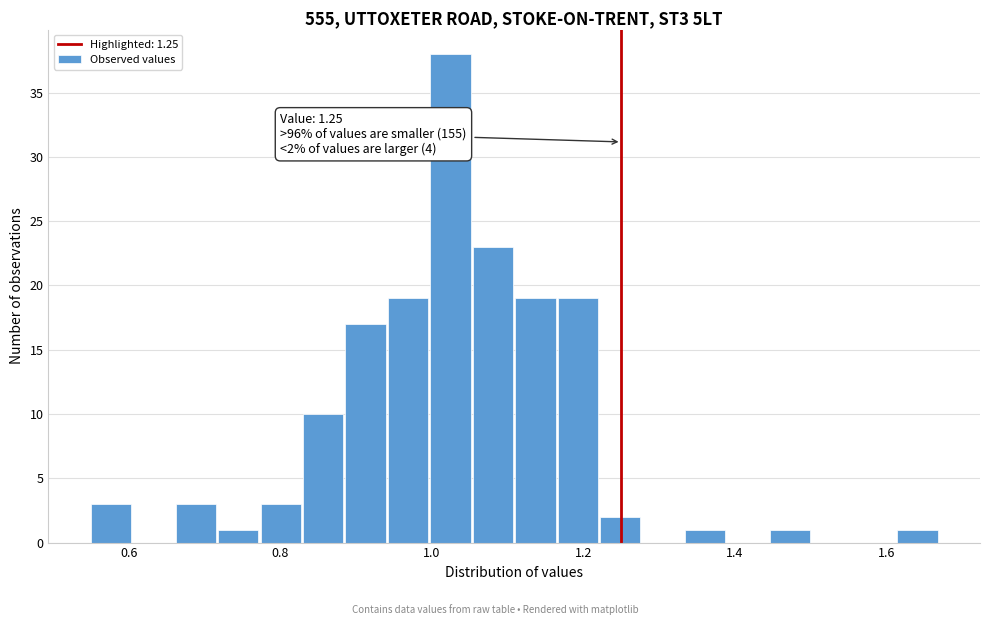

Read against the x-axis, roughly where is the centre of the tallest bar?

1.02